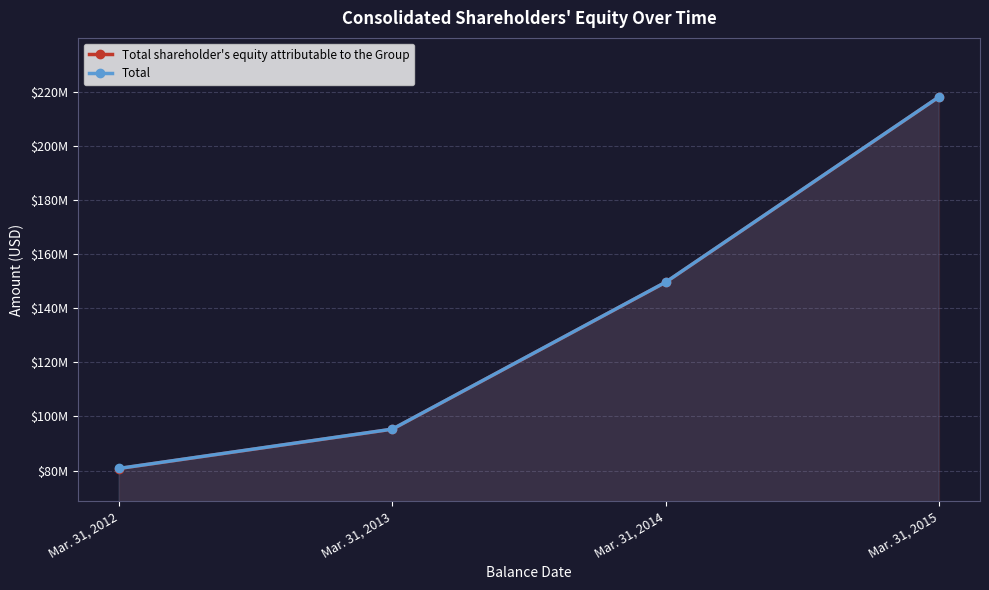

What is the difference between the Total shareholder's equity attributable to the Group values at Mar. 31, 2013 and Mar. 31, 2012?

14528000